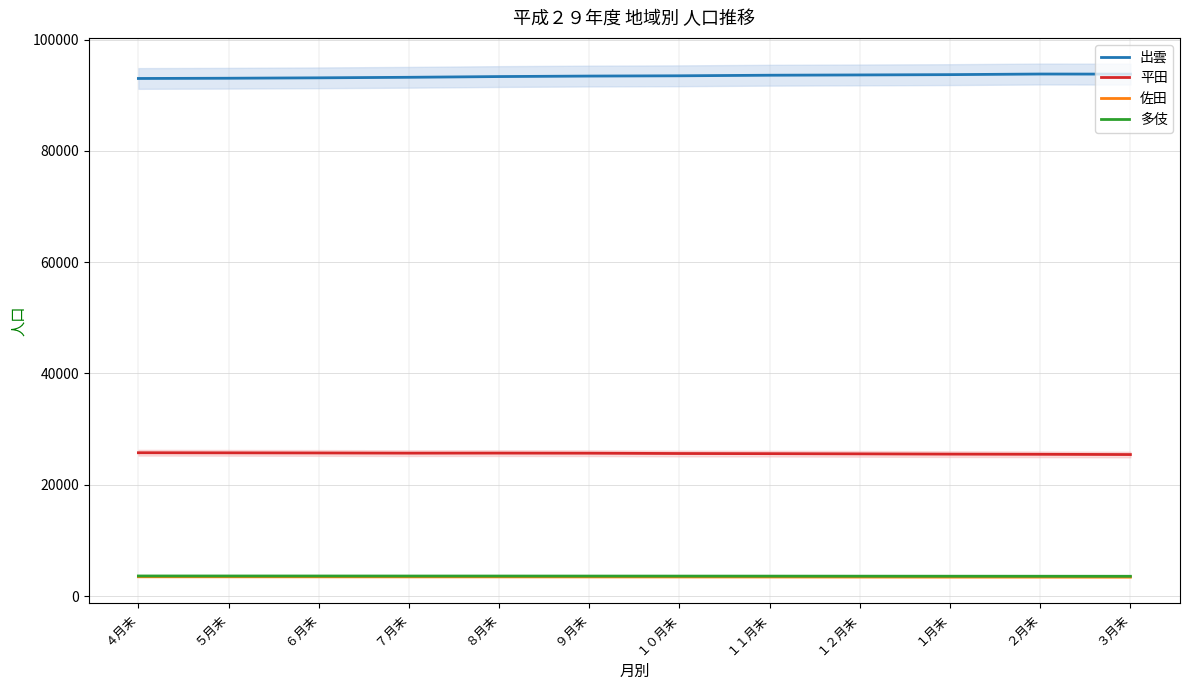

At which category is the sum across all series the highest?

２月末